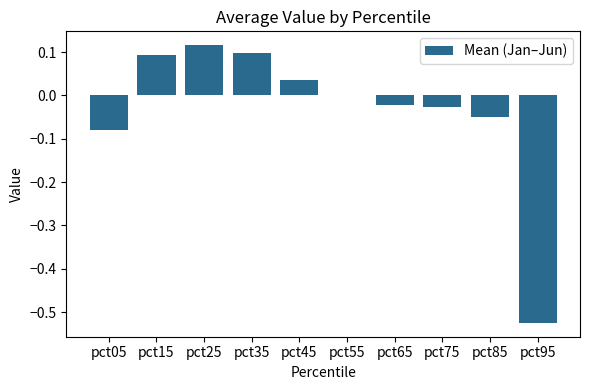

True or false: the data shows -0.0 at pct75.

True